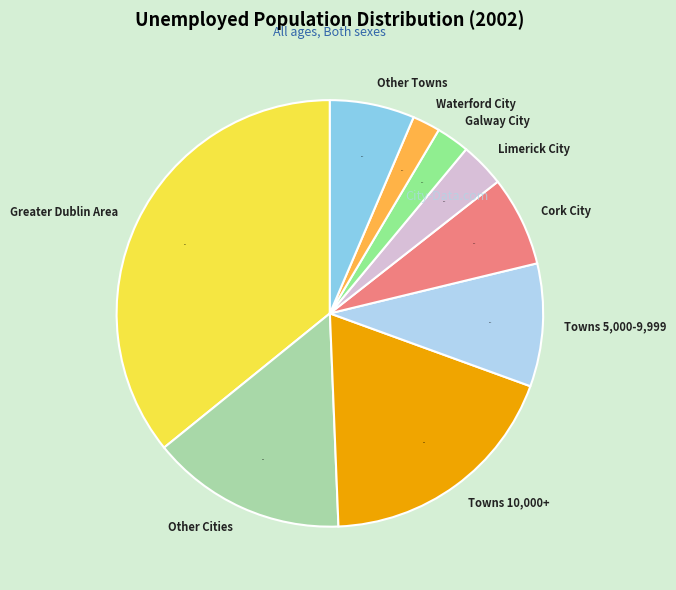

To the nearest percent, what percentage of the pie is Other Towns?

6%